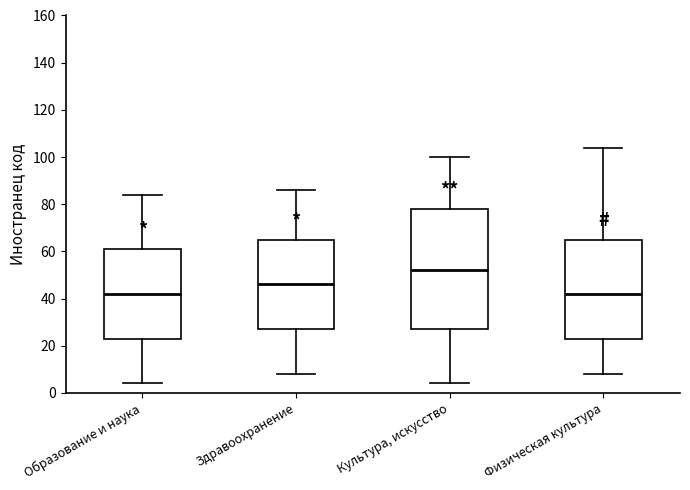

Reading left to right, read every box against the y-axis: the position of its median line, the range the box covers, and the ends of its whiskers. The values are not printed on the chart, so give them approximately, as read against the axis.

Образование и наука: median 42, box 24 to 62, whiskers 4 to 84
Здравоохранение: median 46, box 28 to 66, whiskers 8 to 86
Культура, искусство: median 52, box 28 to 78, whiskers 4 to 100
Физическая культура: median 42, box 24 to 66, whiskers 8 to 104